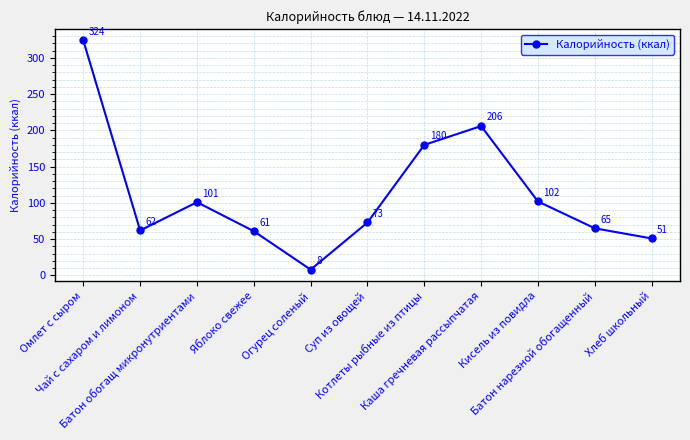

What position from the right is Батон нарезной обогащенный?

2